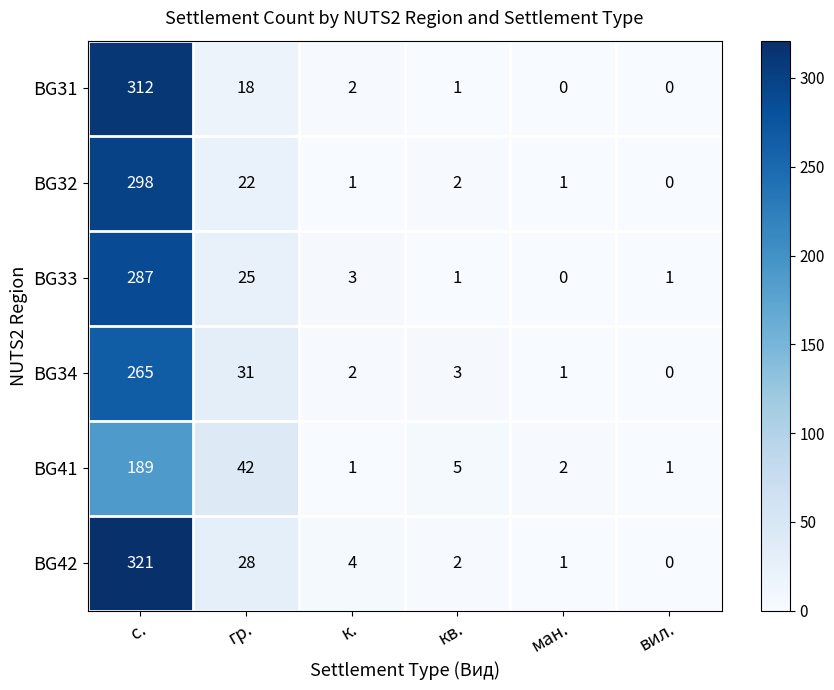

What is the total value across all series at гр.?

166